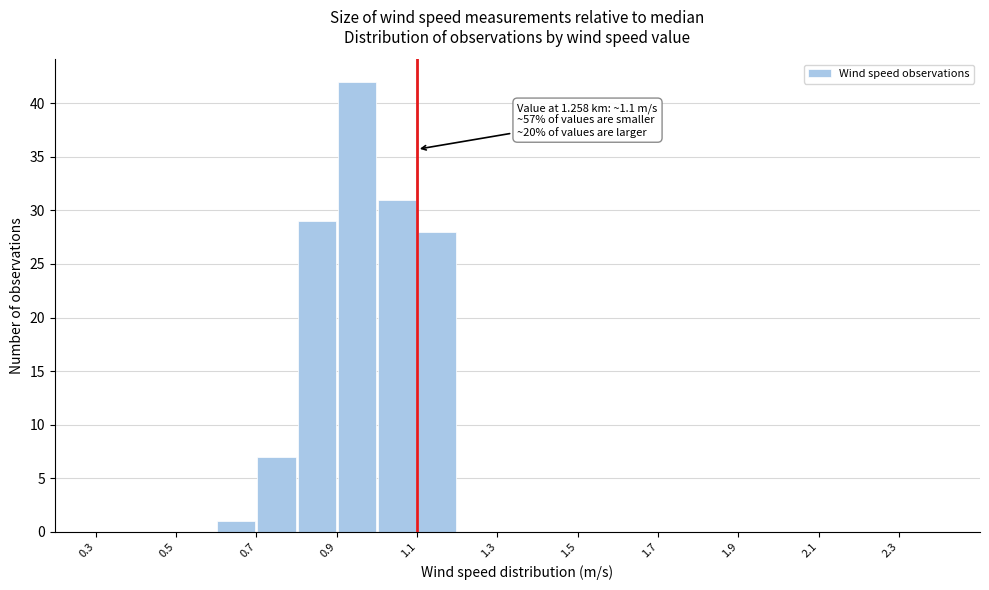

Which range on the x-axis has the tallest bar?

0.9 to 1.0